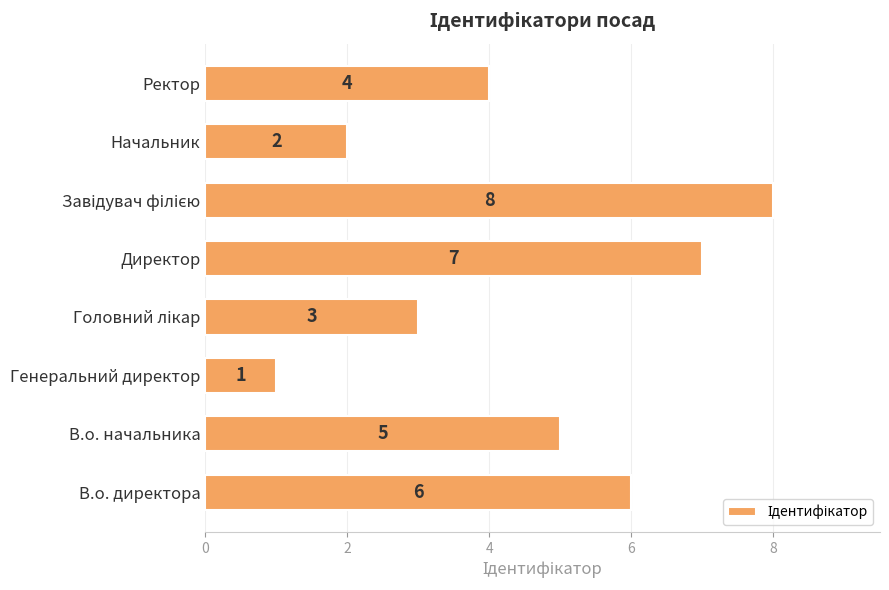

What is the smallest value displayed?

1